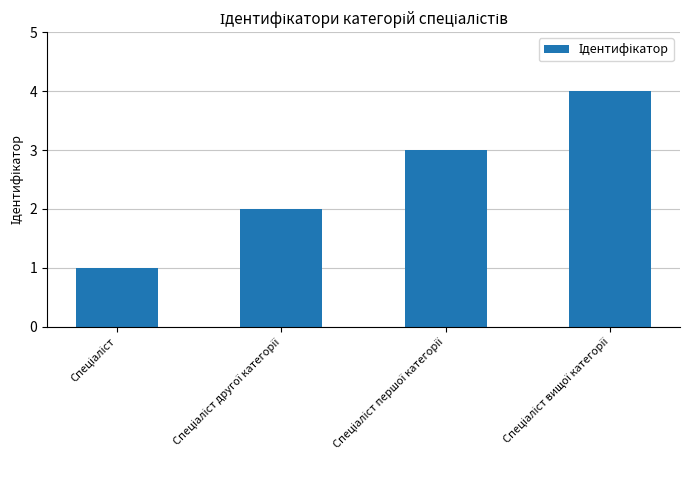

What is the difference between the maximum and minimum values?

3